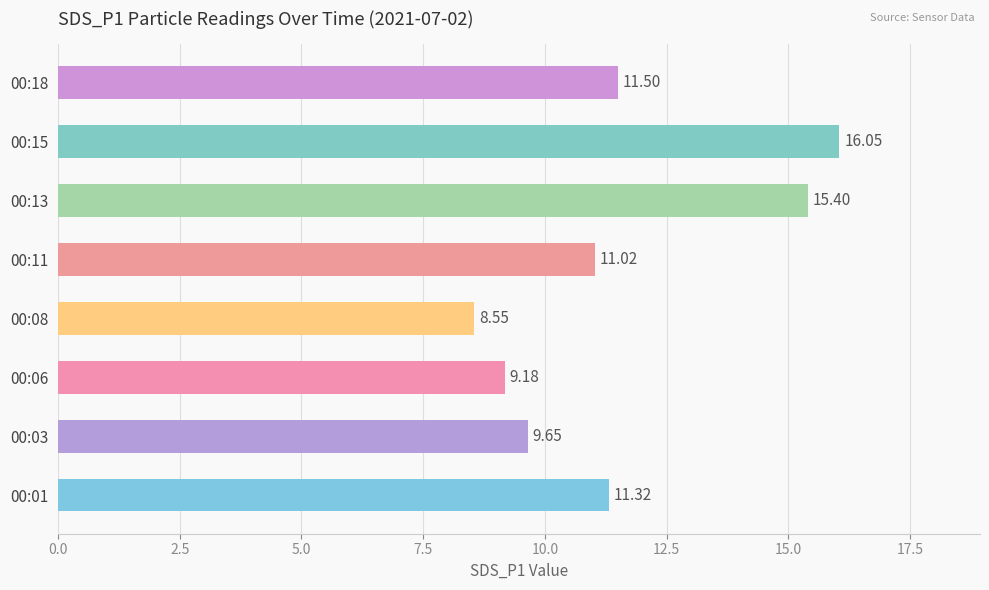

Approximately how many times larger is the value at 00:18 compared to 00:15?

0.7